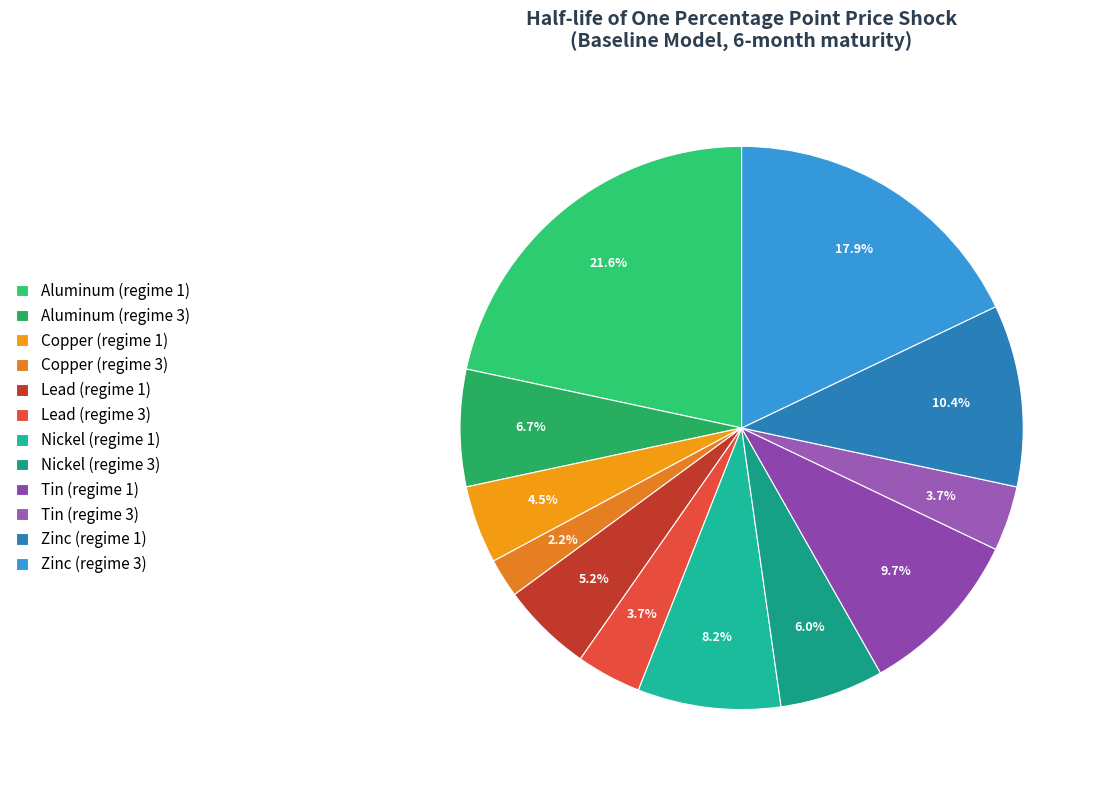

Combined, do Copper (regime 3) and Nickel (regime 1) account for over 50%?

No